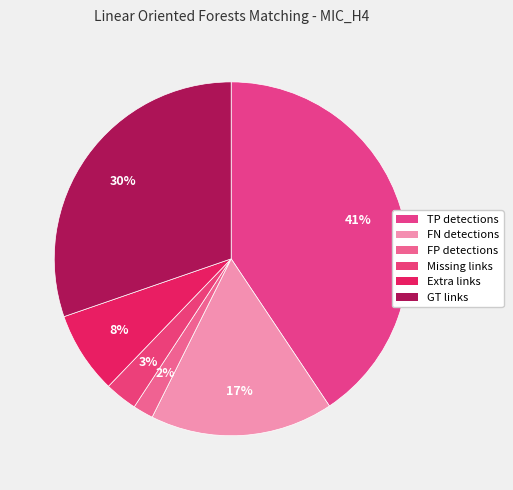

How many slices are in this pie chart?

6